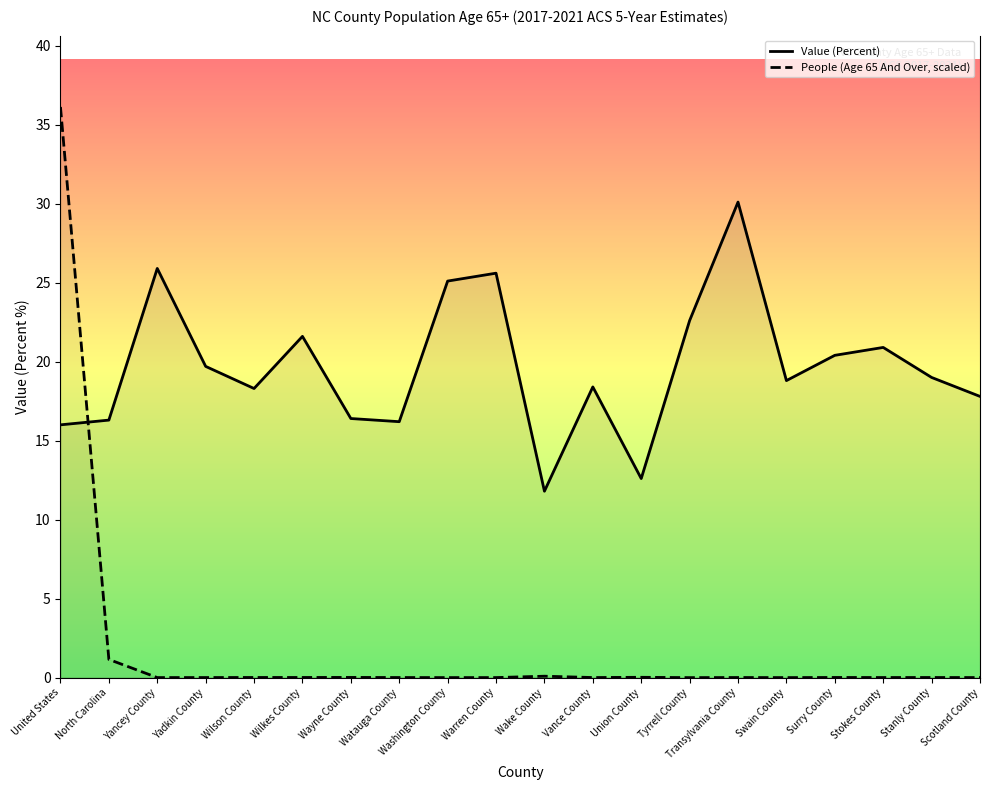

How many categories are shown in the chart?

20